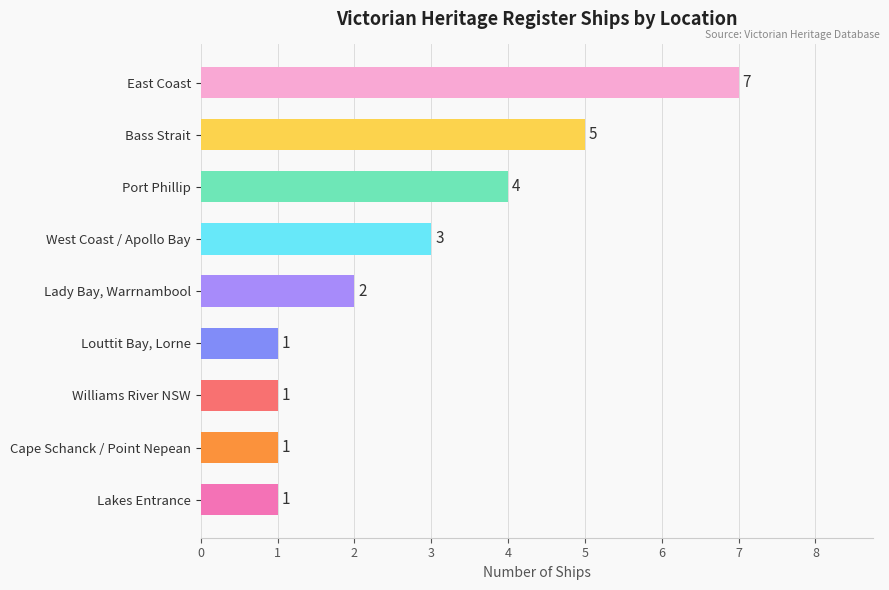

What is the greatest value displayed?

7